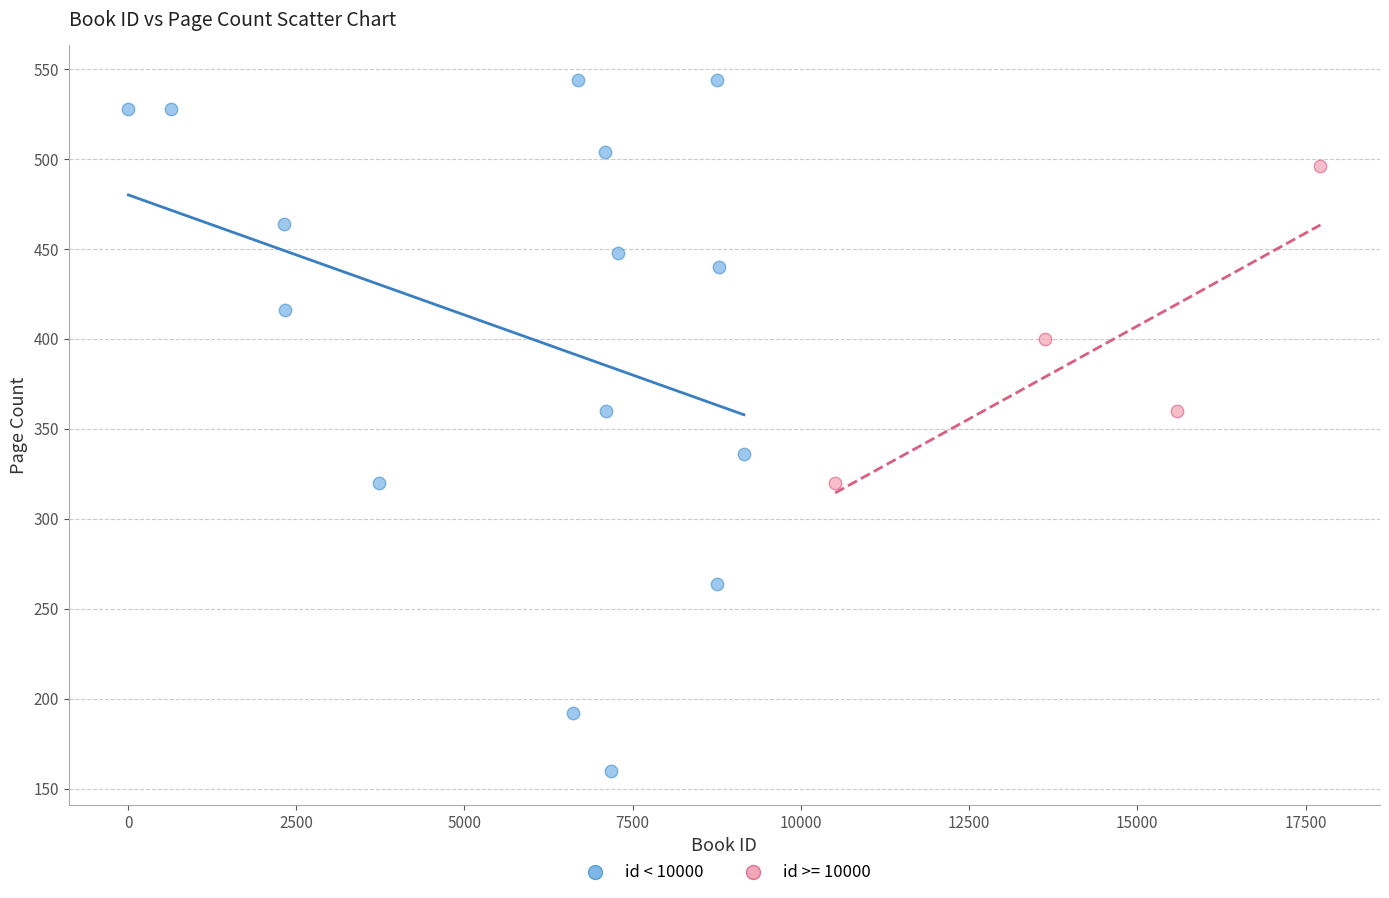

Which series contains the highest Y value?

id < 10000